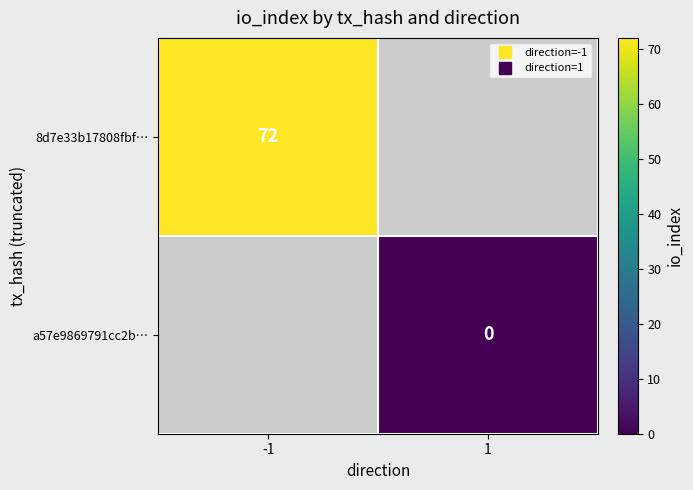

Is it true that 8d7e33b17808fbf… equals 107.7 at -1?

False